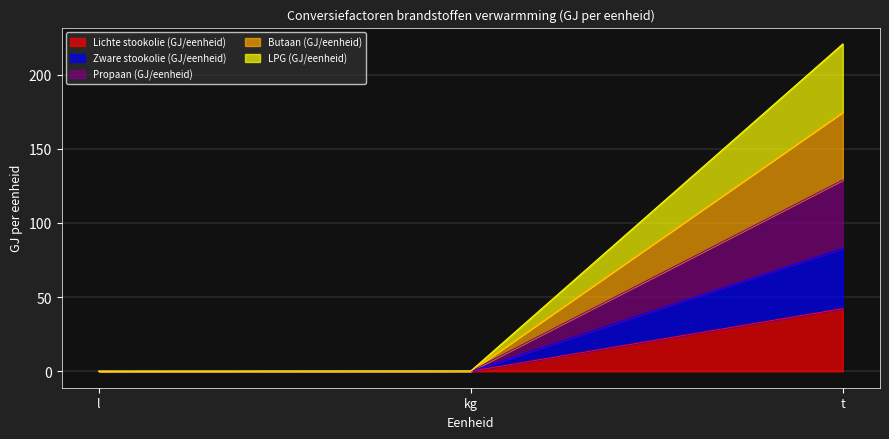

Which category has the highest value in the Lichte stookolie (GJ/eenheid) series?

t